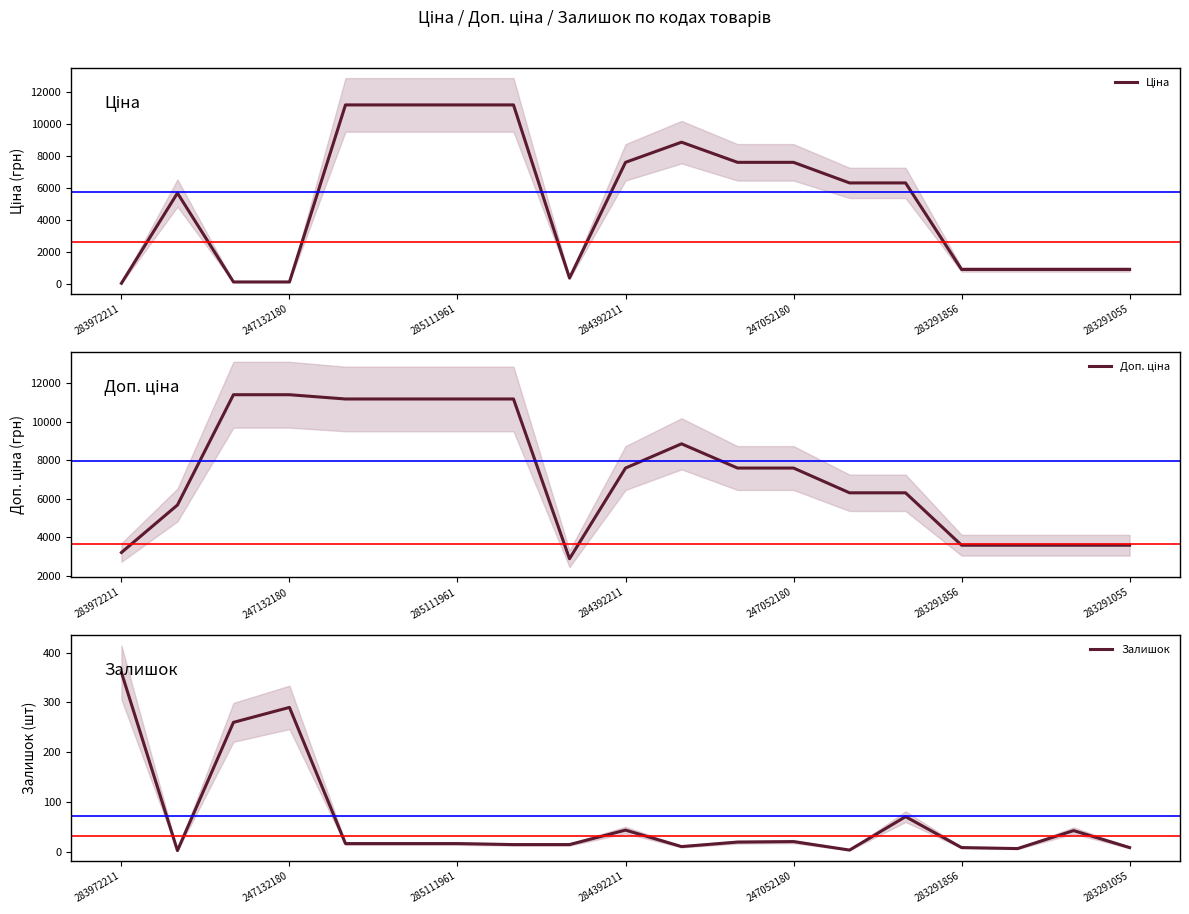

The value of Ціна at 16 is 895.9. True or false?

True